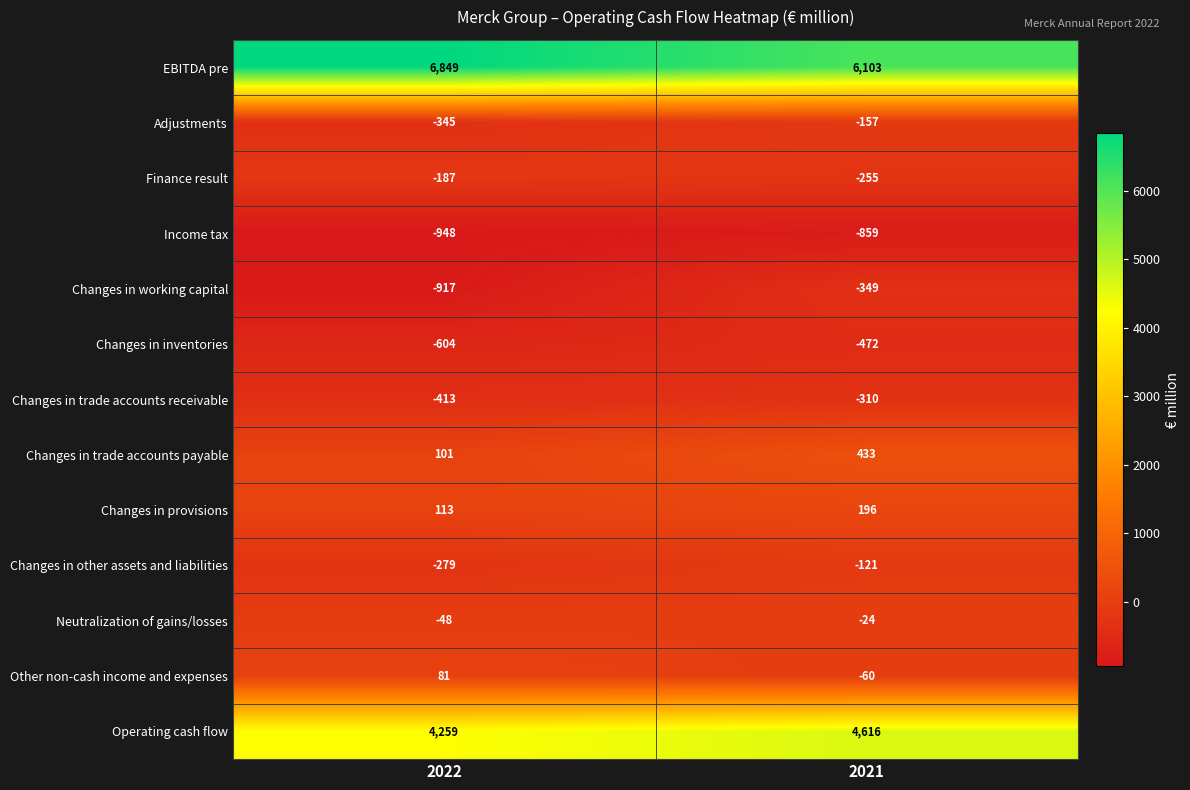

True or false: Adjustments has a value of -157 at 2021.

True